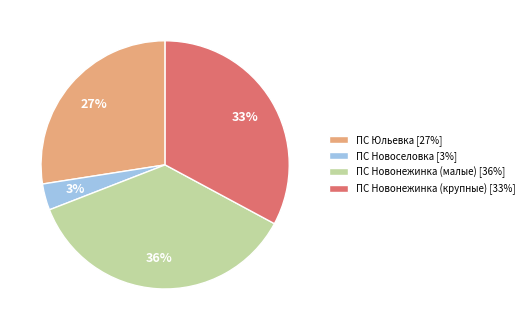

To the nearest percent, what is the difference between the largest and smallest slice percentages?

33%